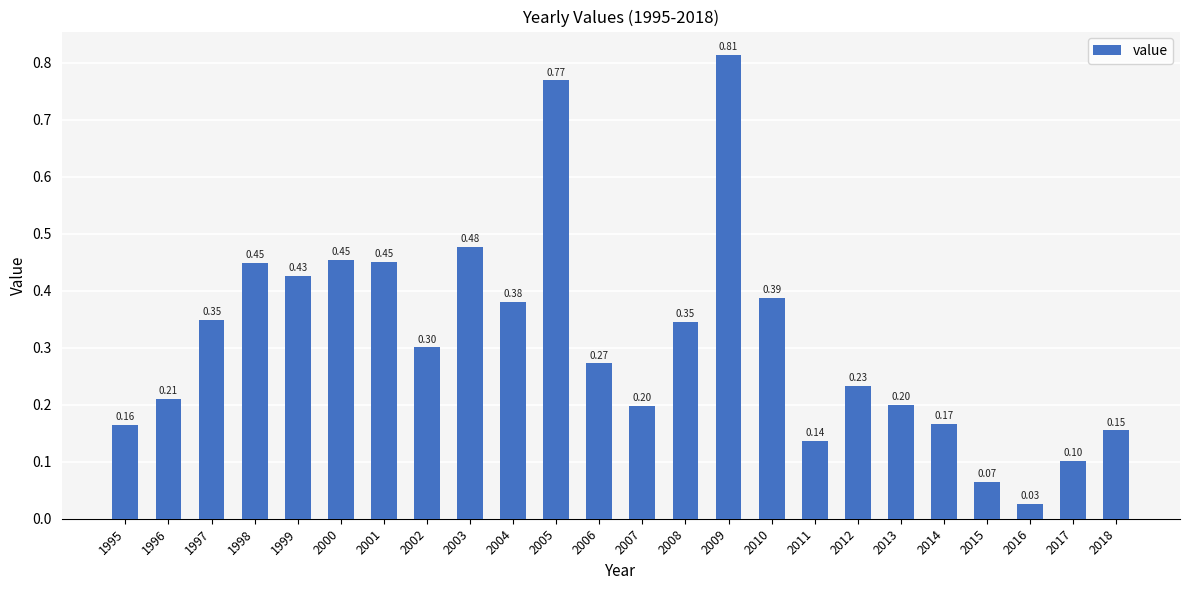

What is the approximate value at 2013?

0.2